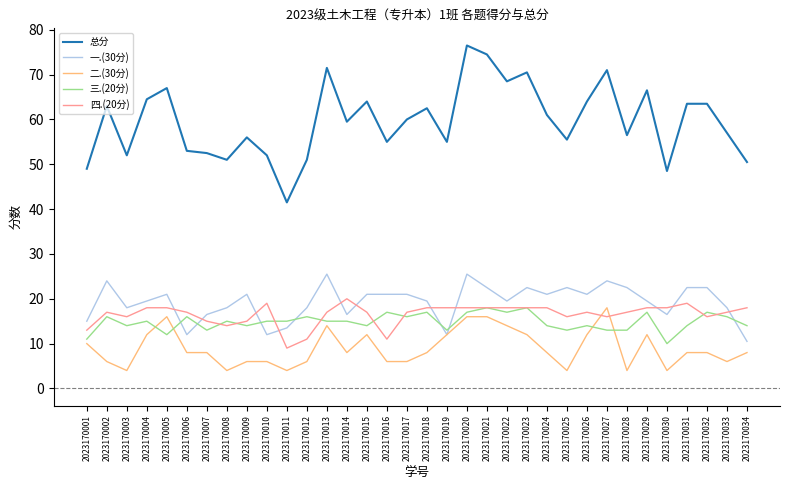

What is the total value across all series at 2023170002?

126.0